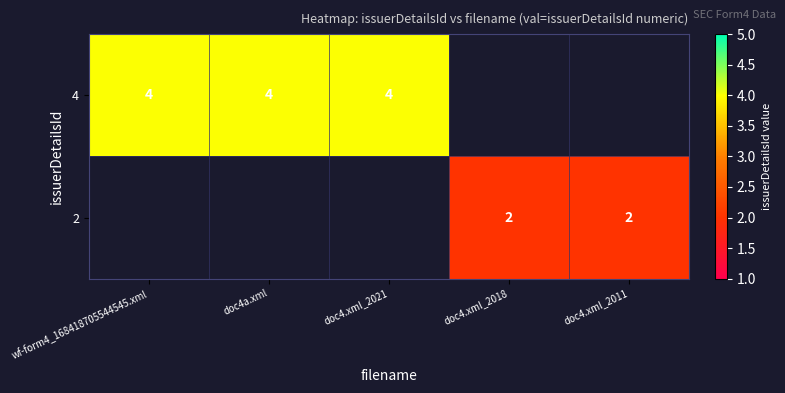

List the series in order of their peak value, highest first.

4, 2